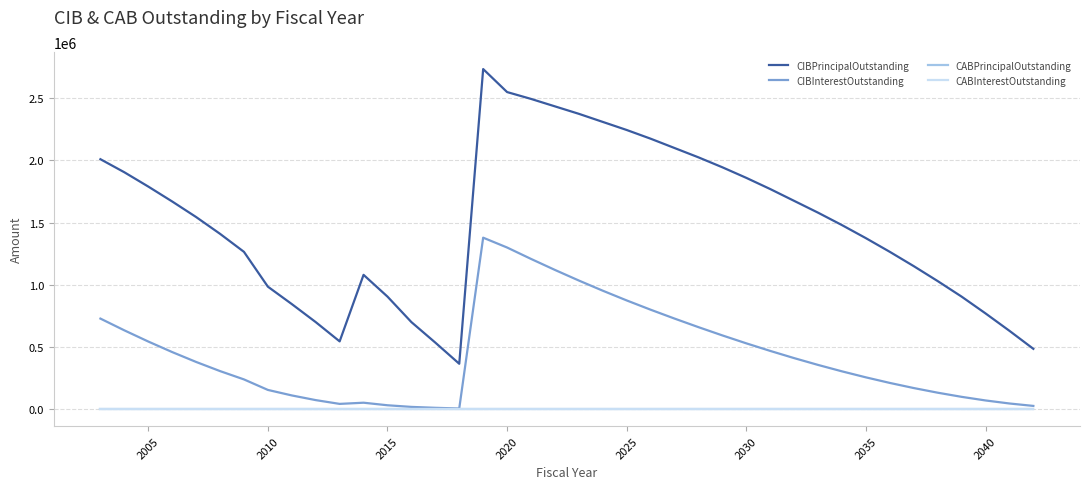

Does the chart have visible grid lines?

Yes